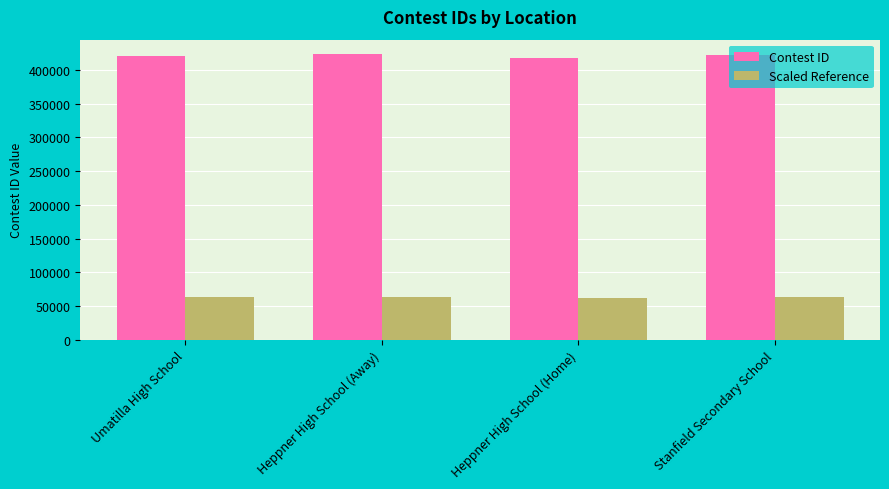

What is the difference between the highest and lowest values at Heppner High School (Home)?

354603.0